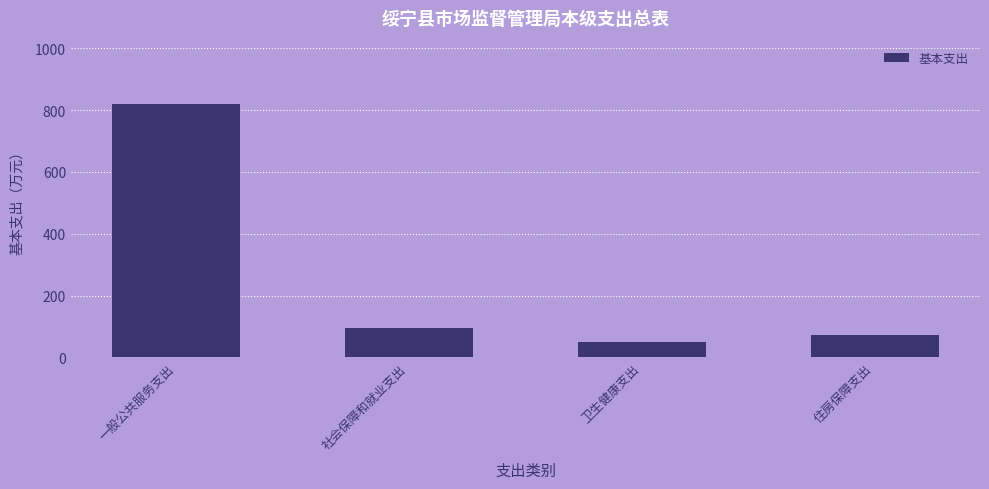

Is it true that the value at 住房保障支出 is 71.4?

True